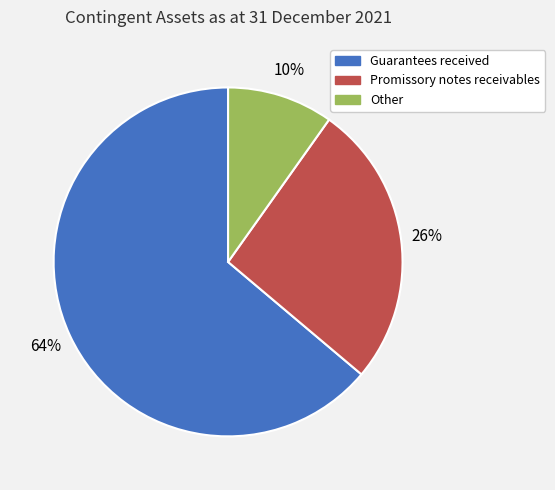

How many slices are in this pie chart?

3